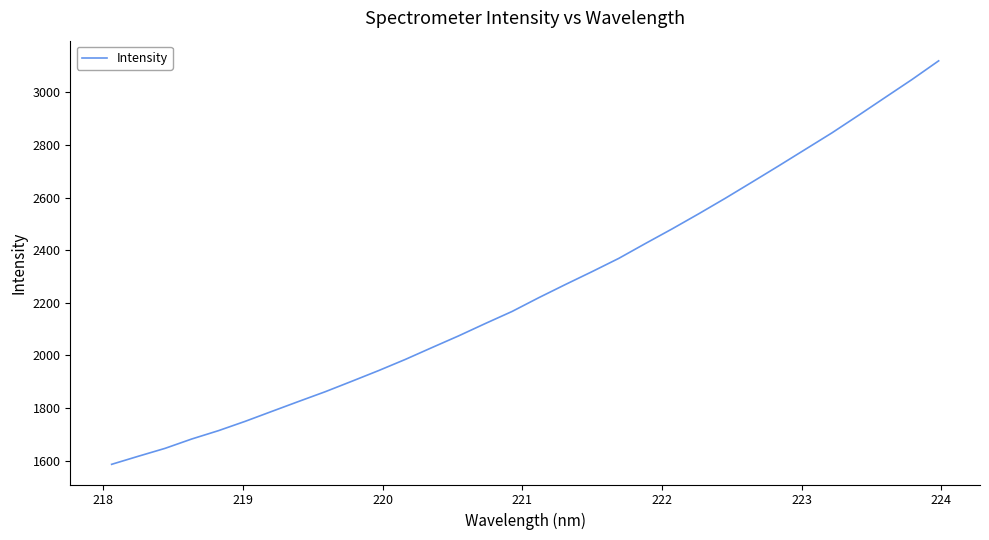

What is the difference between the maximum and minimum values?

1533.7